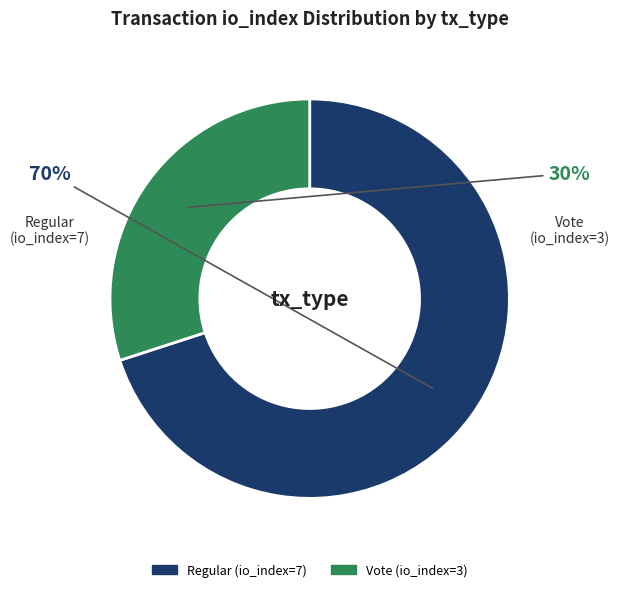

Which slice is the largest?

Regular (io_index=7)